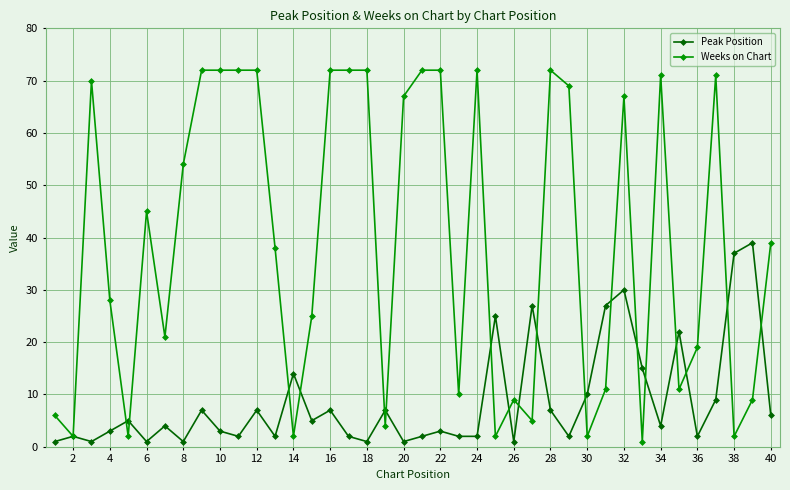

At how many categories does at least one series exceed 47?

18